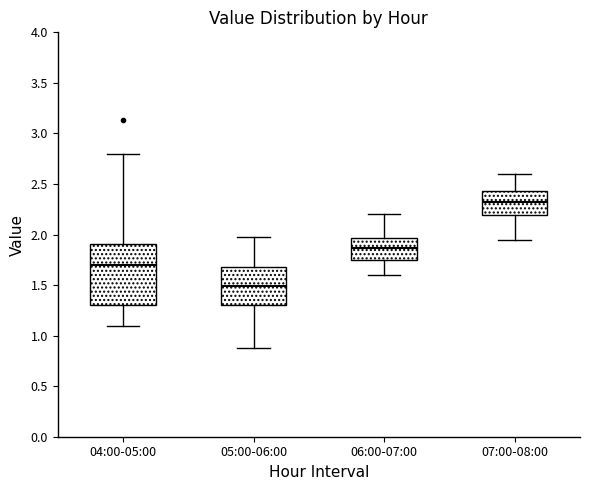

Reading left to right, read every box against the y-axis: the position of its median line, the range the box covers, and the ends of its whiskers. The values are not printed on the chart, so give them approximately, as read against the axis.

04:00-05:00: median 1.70, box 1.30 to 1.90, whiskers 1.10 to 2.80
05:00-06:00: median 1.50, box 1.30 to 1.70, whiskers 0.90 to 2.00
06:00-07:00: median 1.85, box 1.75 to 1.95, whiskers 1.60 to 2.20
07:00-08:00: median 2.35, box 2.20 to 2.45, whiskers 1.95 to 2.60